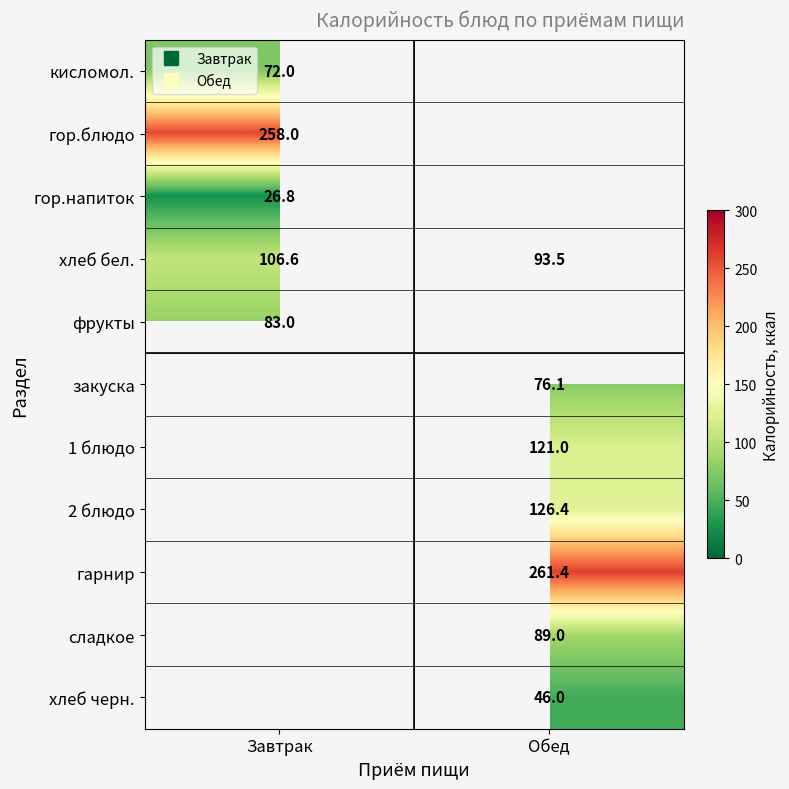

The хлеб черн. series shows 46.0 at Обед. True or false?

True